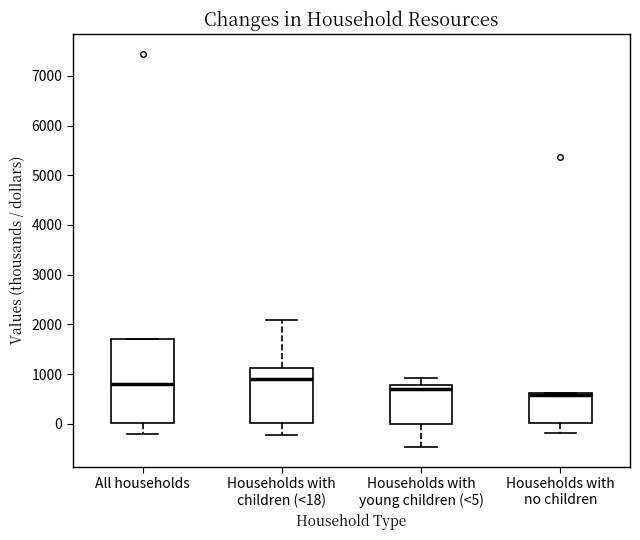

Reading left to right, transcribe this box plot: for each box, give where its median line is, the range the box spans, and where its two whiskers end, as read against the y-axis. The values are not printed on the chart, so give them approximately, as read against the axis.

All households: median 800, box 0 to 1700, whiskers -200 to 1700
Households with children (<18): median 900, box 0 to 1100, whiskers -200 to 2100
Households with young children (<5): median 700, box 0 to 800, whiskers -500 to 900
Households with no children: median 600 (just below the box's upper edge), box 0 to 600, whiskers -200 to 600